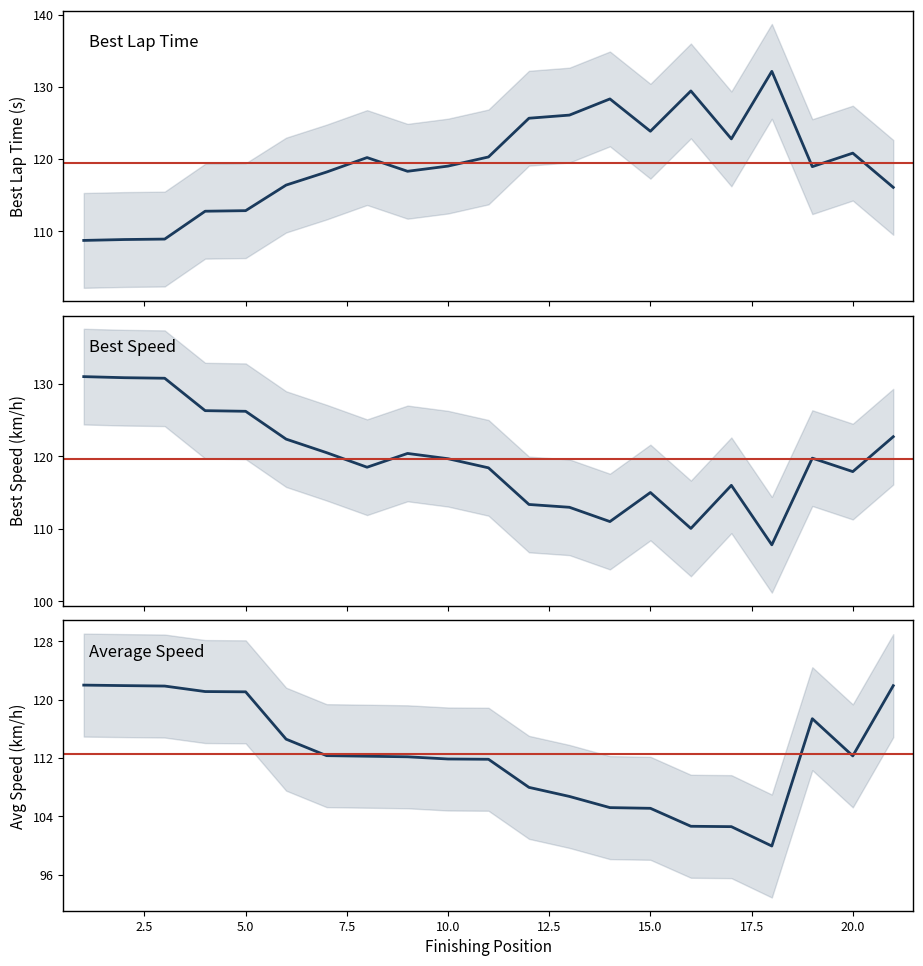

How many data points does each series have?

21